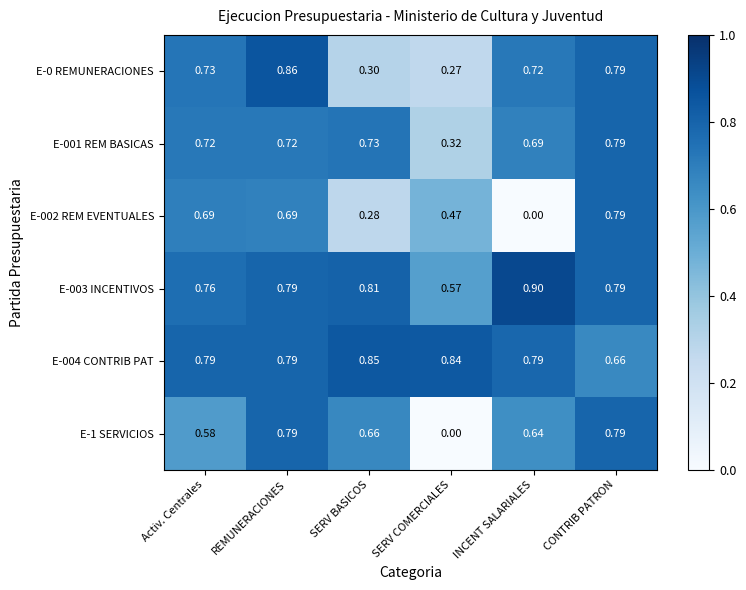

What is the spread (max minus min) of values at INCENT SALARIALES?

0.9